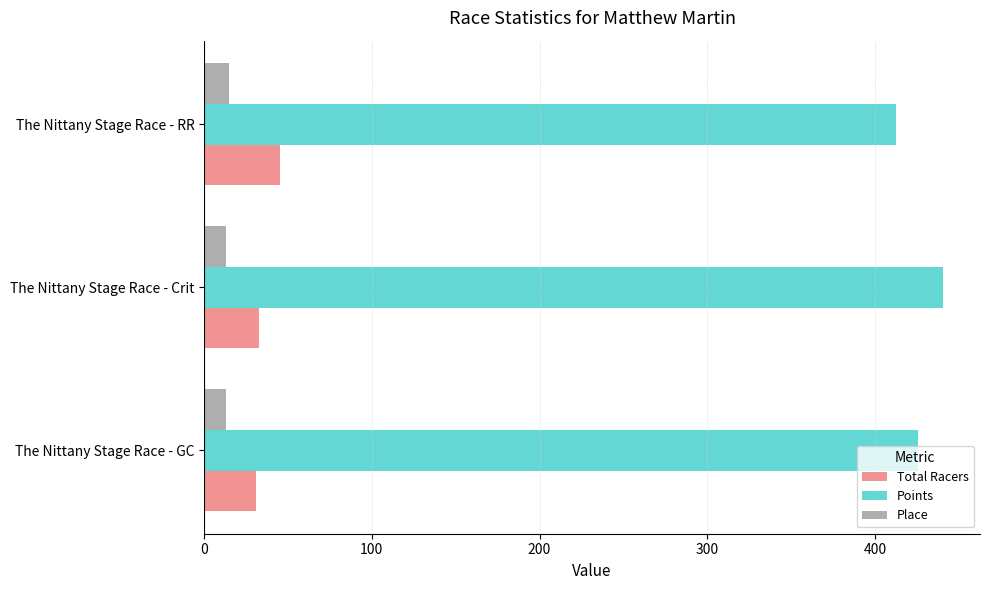

Is the value of Points at The Nittany Stage Race - GC greater than the value of Total Racers at The Nittany Stage Race - Crit?

Yes